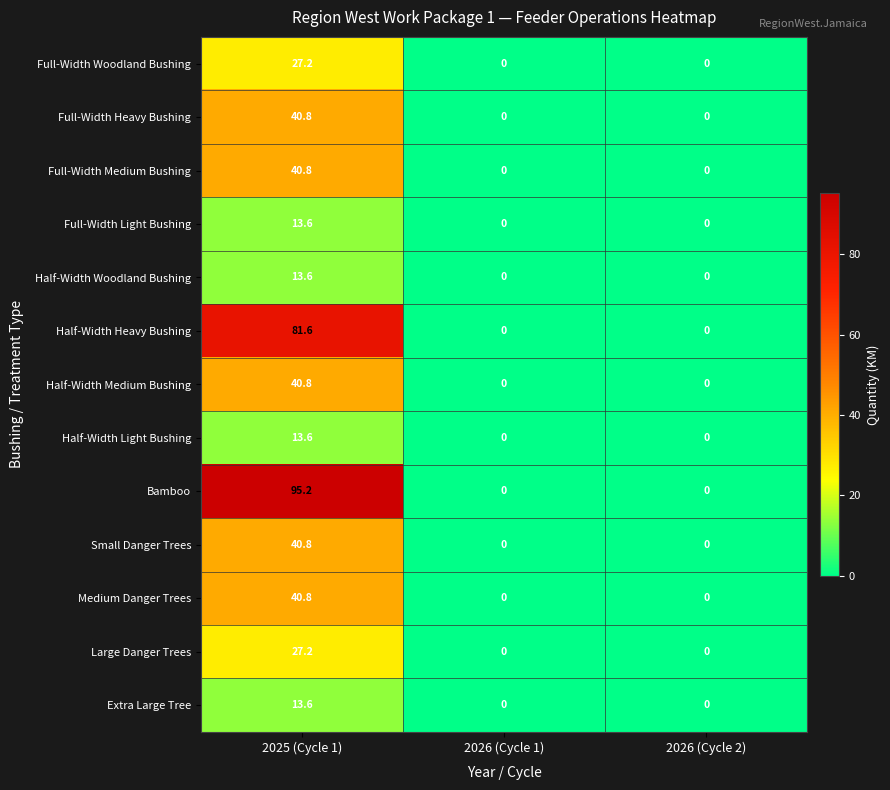

Which series changed the most between 2025 (Cycle 1) and 2026 (Cycle 2)?

Bamboo